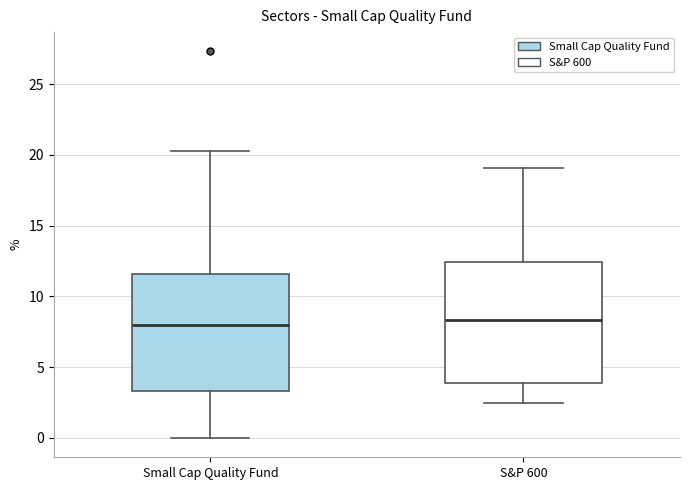

Reading left to right, transcribe this box plot: for each box, give where its median line is, the range the box spans, and where its two whiskers end, as read against the y-axis. The values are not printed on the chart, so give them approximately, as read against the axis.

Small Cap Quality Fund: median 8.0, box 3.5 to 11.5, whiskers 0.0 to 20.5
S&P 600: median 8.5, box 4.0 to 12.5, whiskers 2.5 to 19.0